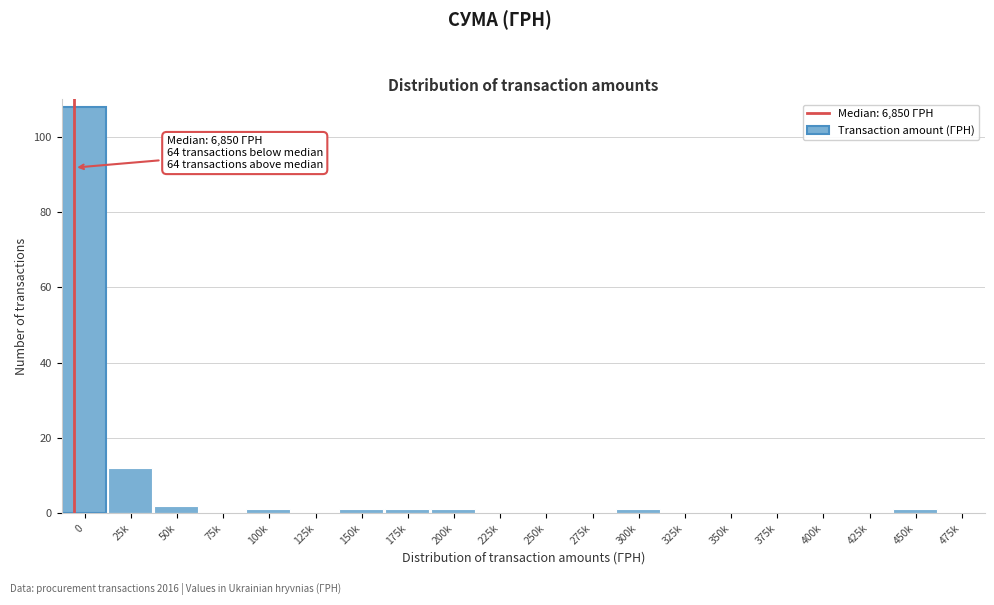

Reading left to right, extract all data points from this chart.

0=108	25k=12	50k=2	75k=0	100k=1	125k=0	150k=1	175k=1	200k=1	225k=0	250k=0	275k=0	300k=1	325k=0	350k=0	375k=0	400k=0	425k=0	450k=1	475k=0